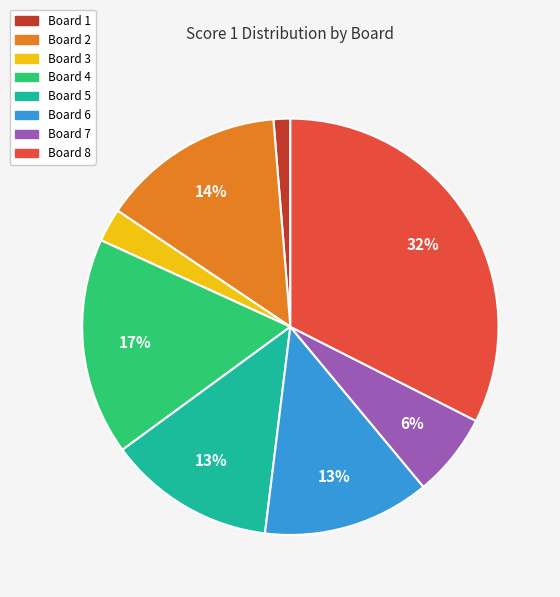

Which has a higher value, Board 8 or Board 7?

Board 8